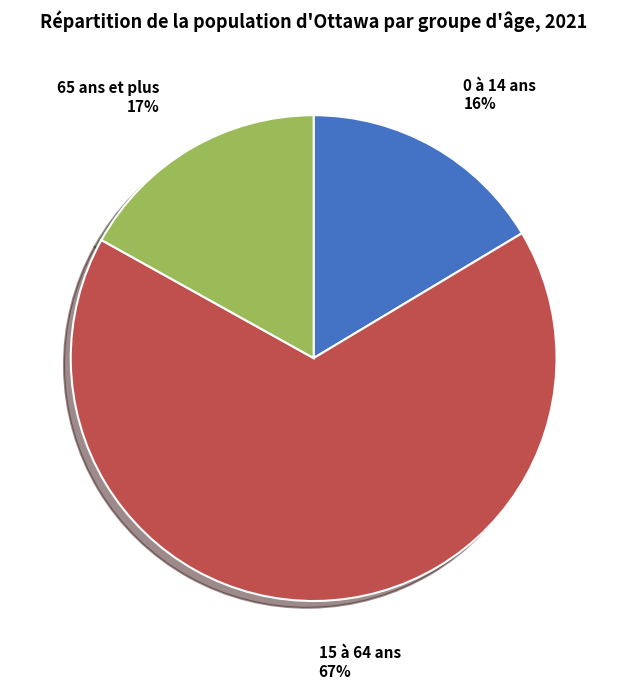

Does 15 à 64 ans represent more than half of the total?

Yes